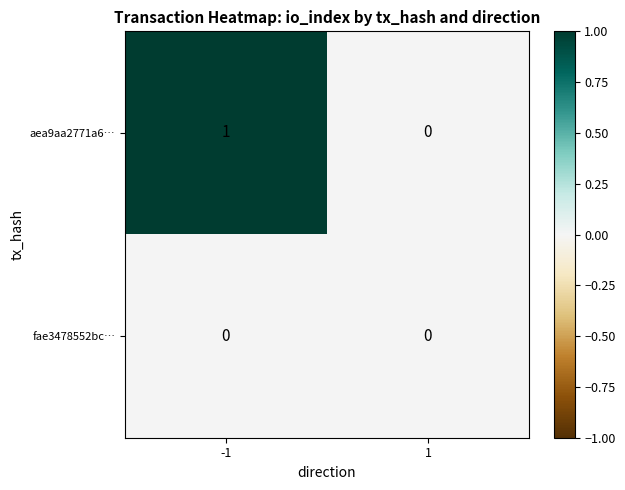

Reading right to left, extract all data points from this chart.

aea9aa2771a6…: 1=0	-1=1
fae3478552bc…: 1=0	-1=0